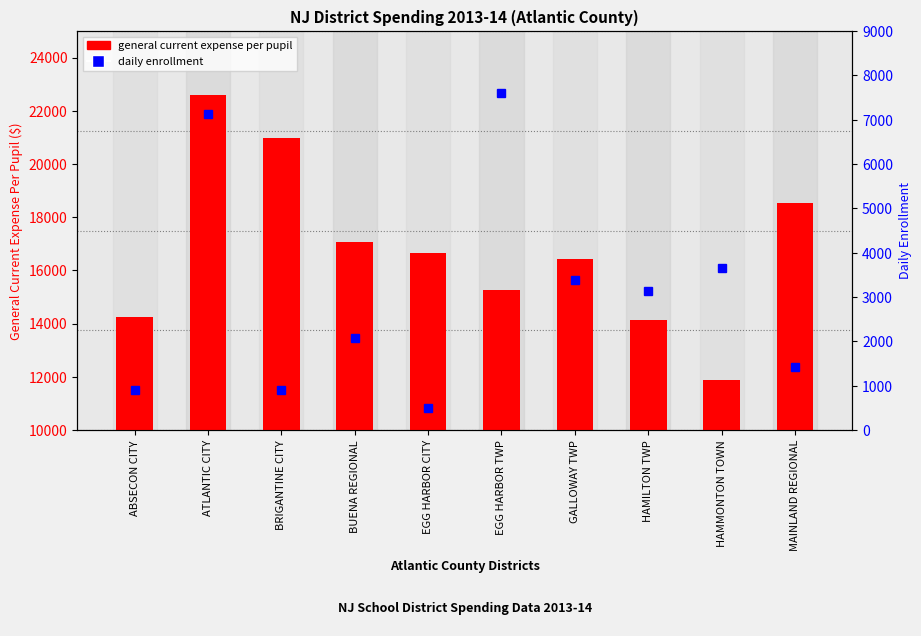

What is the value of the daily enrollment bar at the 10th from the left?

1430.5